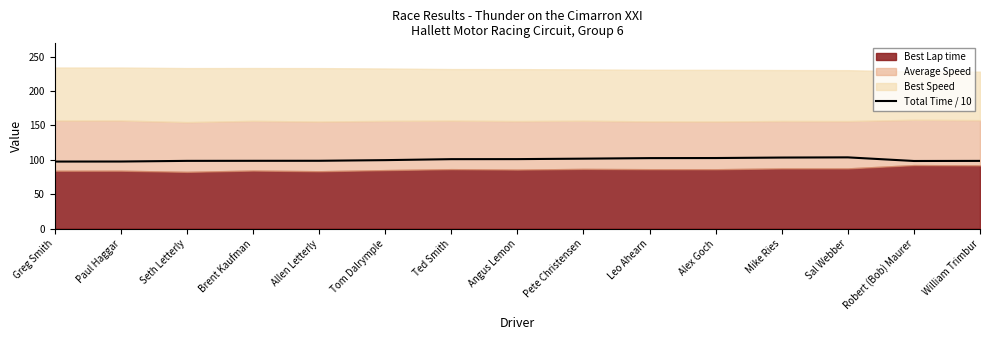

Where does the data first go above 99?

Tom Dalrymple